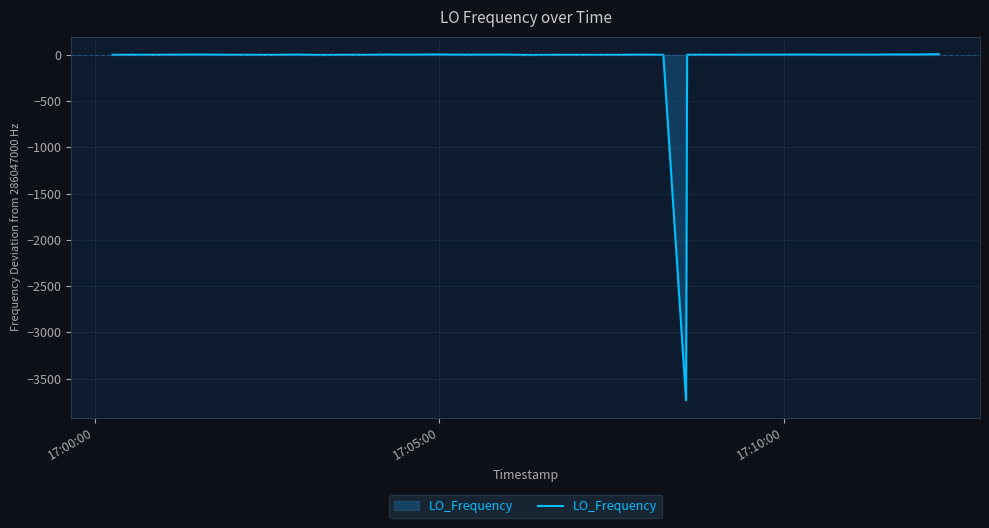

What is the difference between the maximum and minimum values?

3743.9